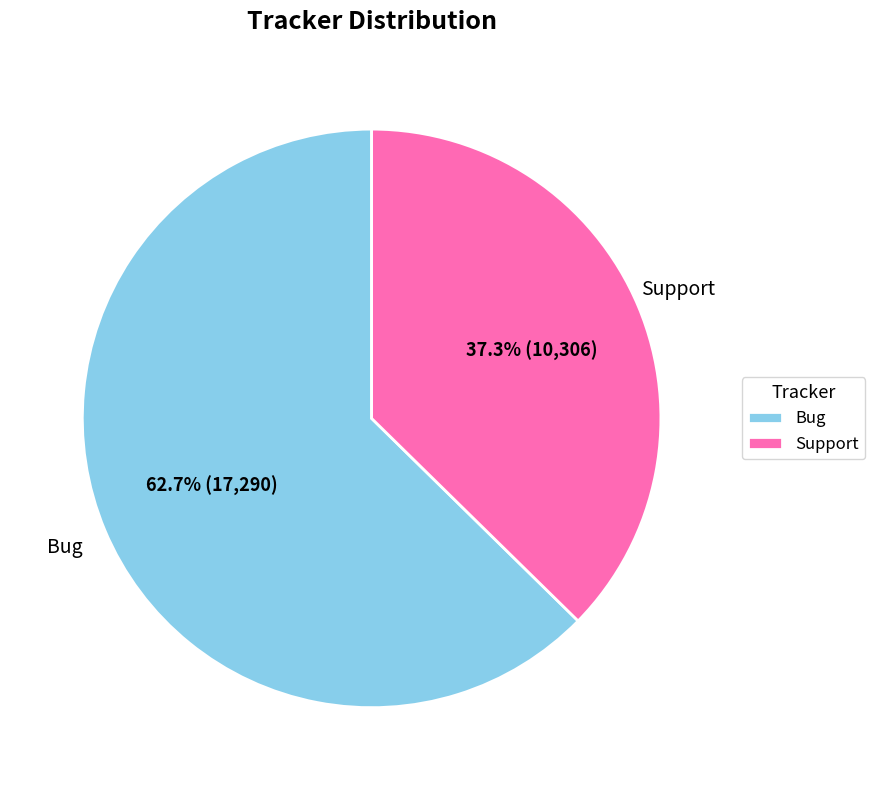

What percentage is the Bug slice, to the nearest percent?

63%